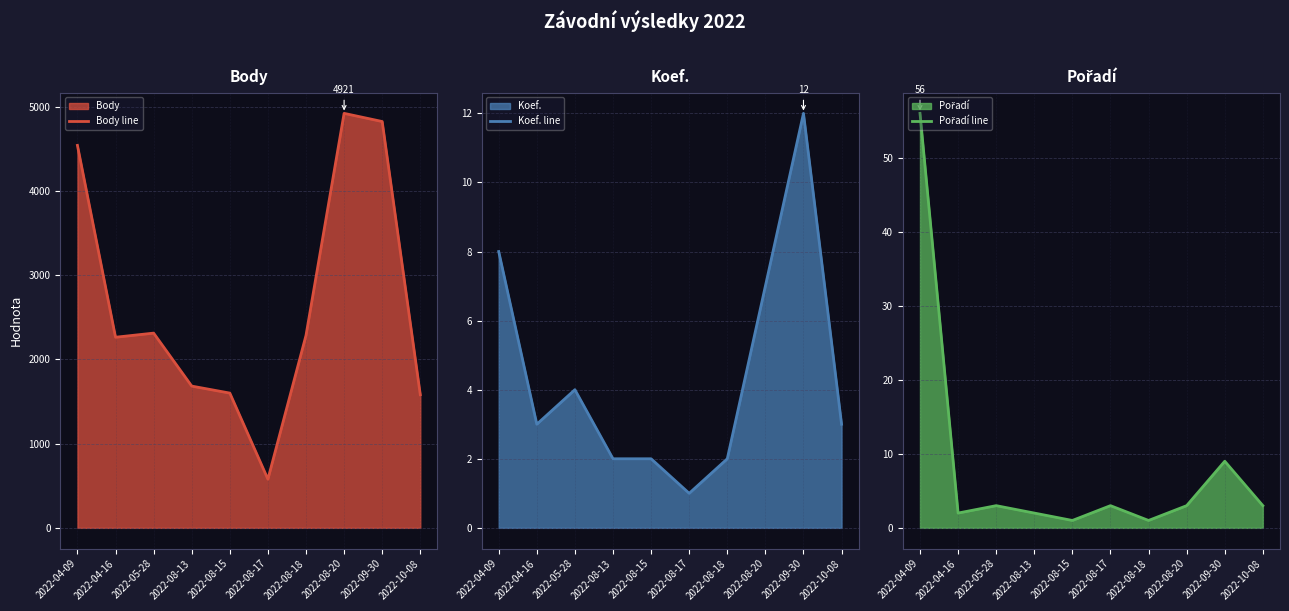

What is the sum of all Koef. line values?

44